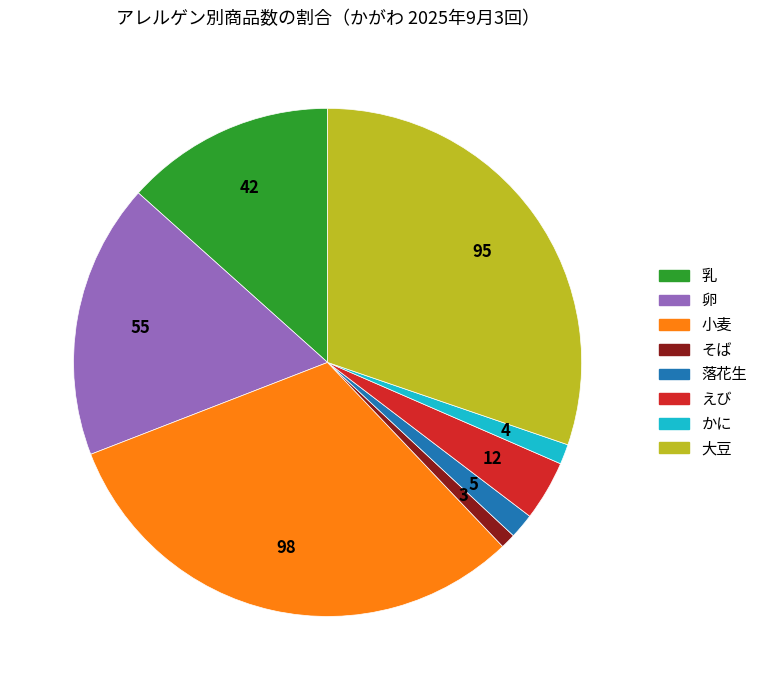

Is there a majority slice in this chart?

No